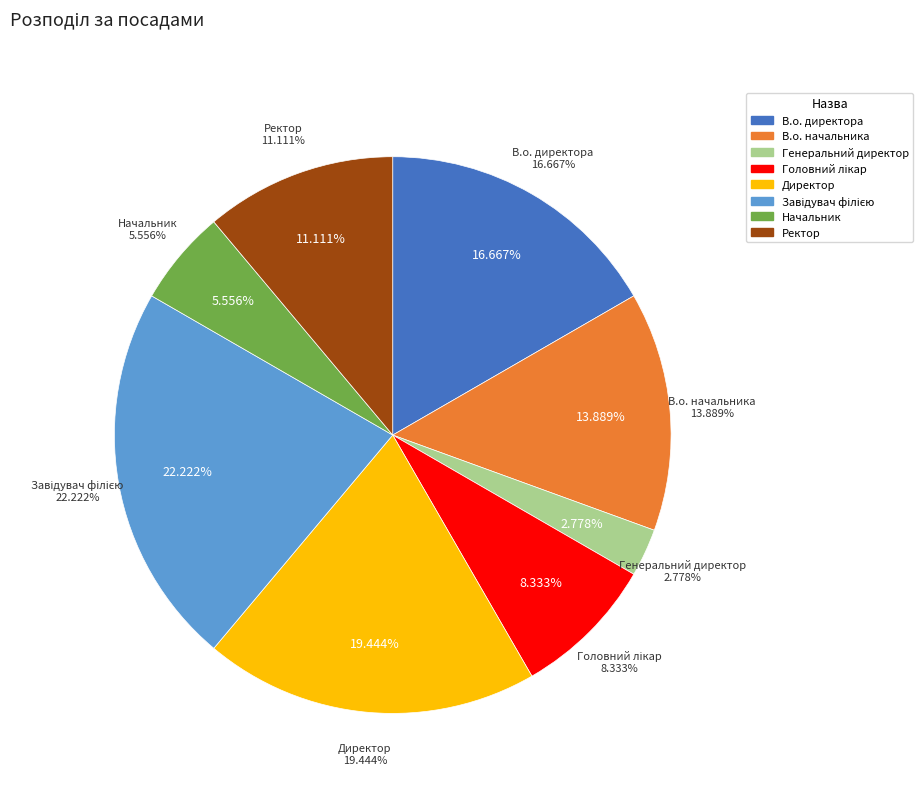

To the nearest percent, what portion does Ректор represent?

11%